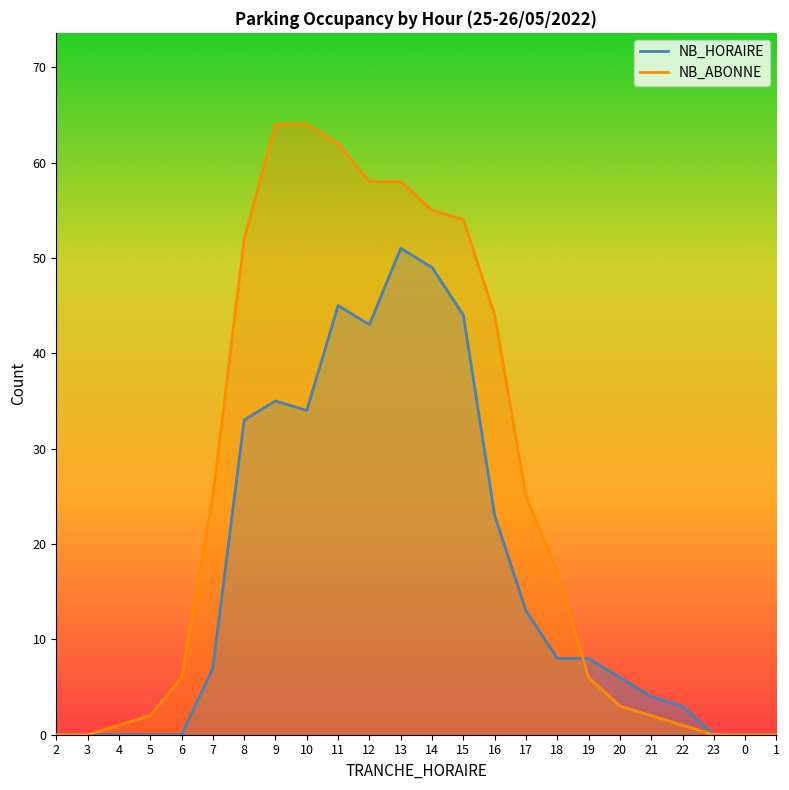

Which label corresponds to the largest value in the chart?

9